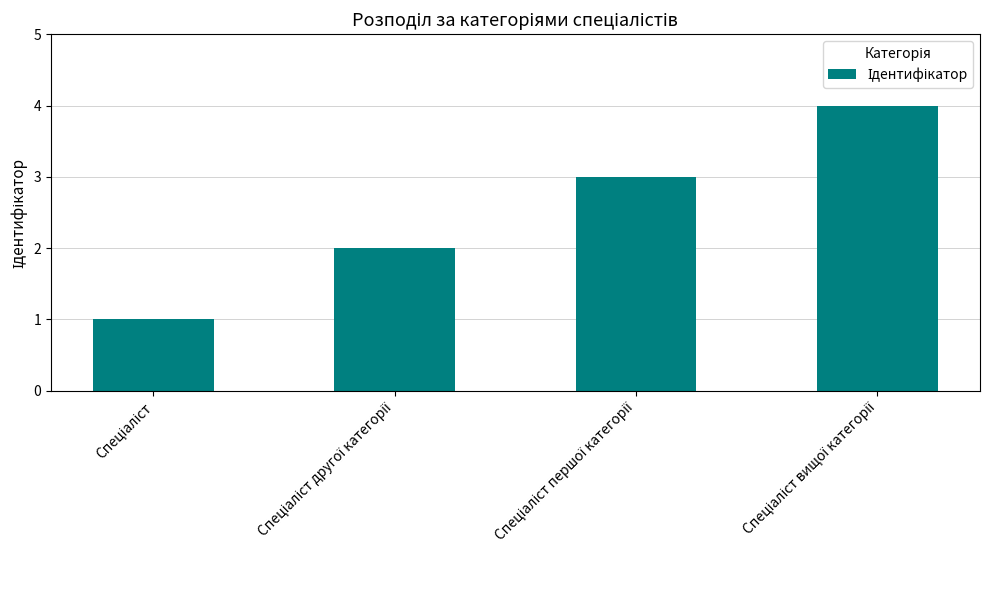

What is the difference between the maximum and minimum values?

3